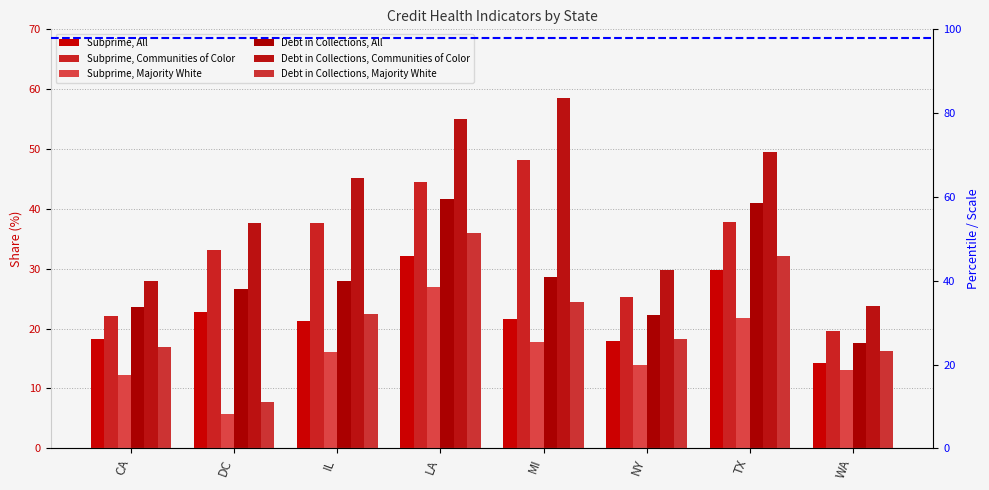

Which series changed the most between IL and LA?

Debt in Collections, All